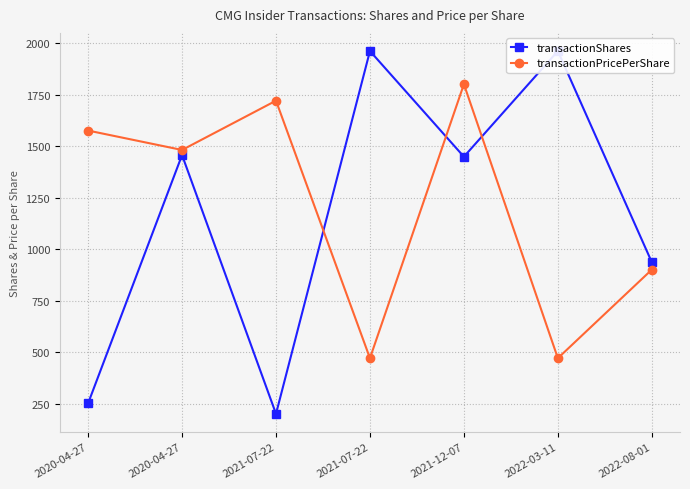

What is the total value across all series at 2020-04-27?

1826.0